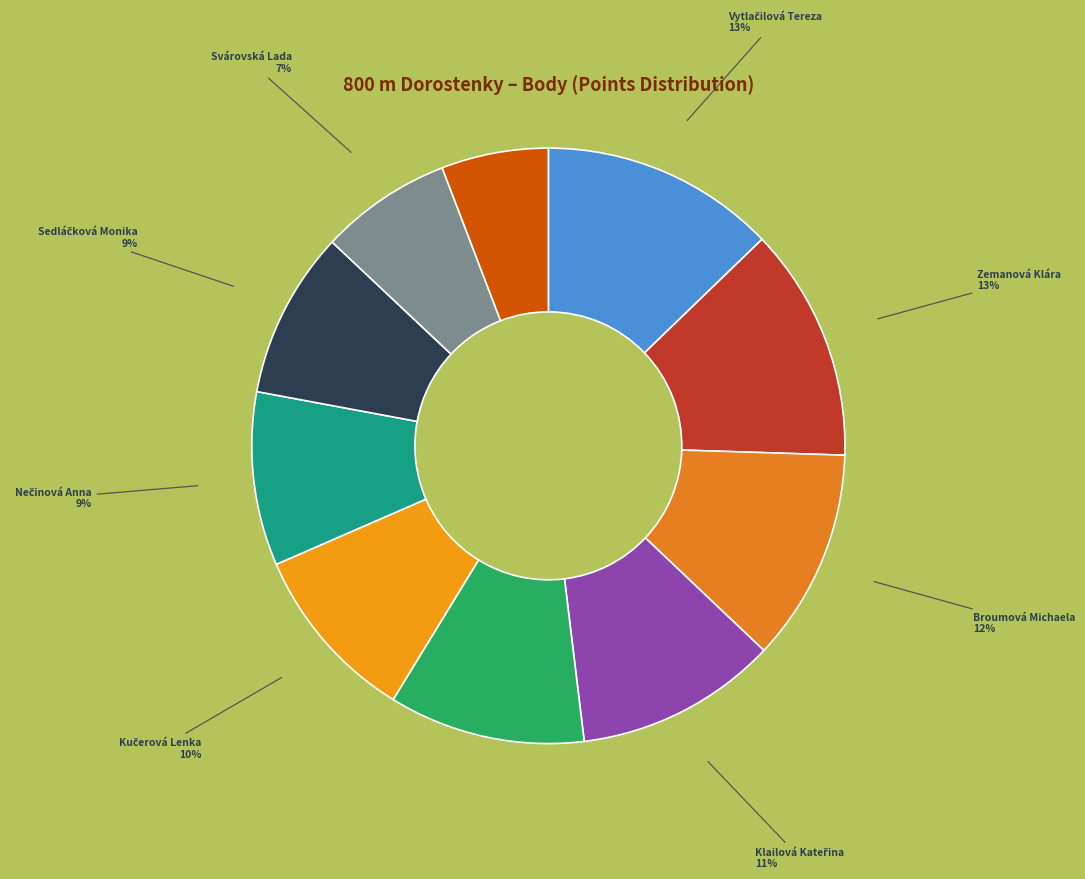

Which category has the smallest portion of the pie?

Votinská Barbora